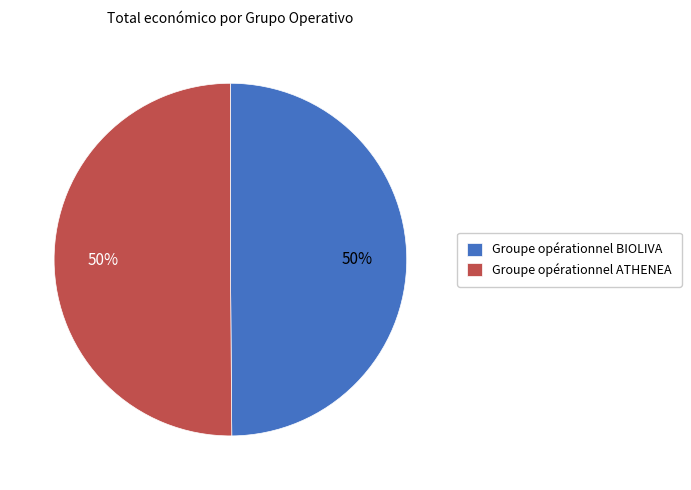

Is it true that Groupe opérationnel BIOLIVA is 50% of the pie?

True